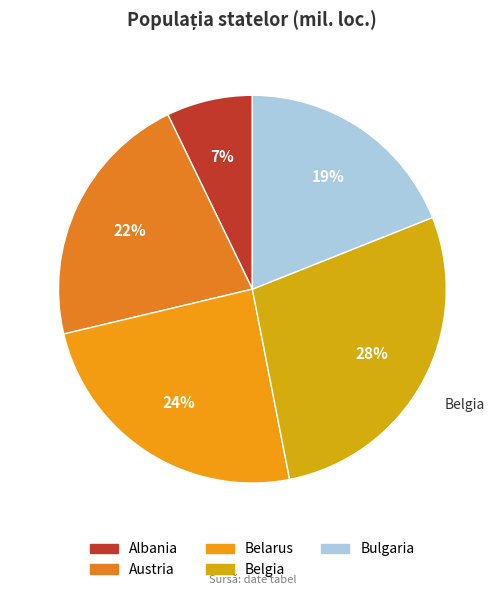

How much of the chart is everything except Austria?

78.5%